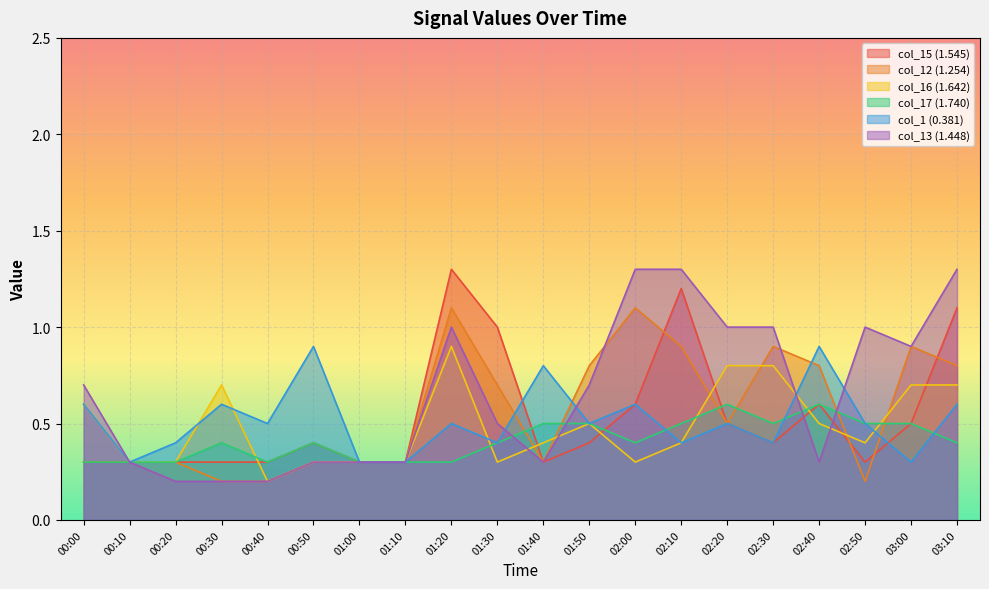

True or false: 0.381 and 1.740 intersect in this chart.

True